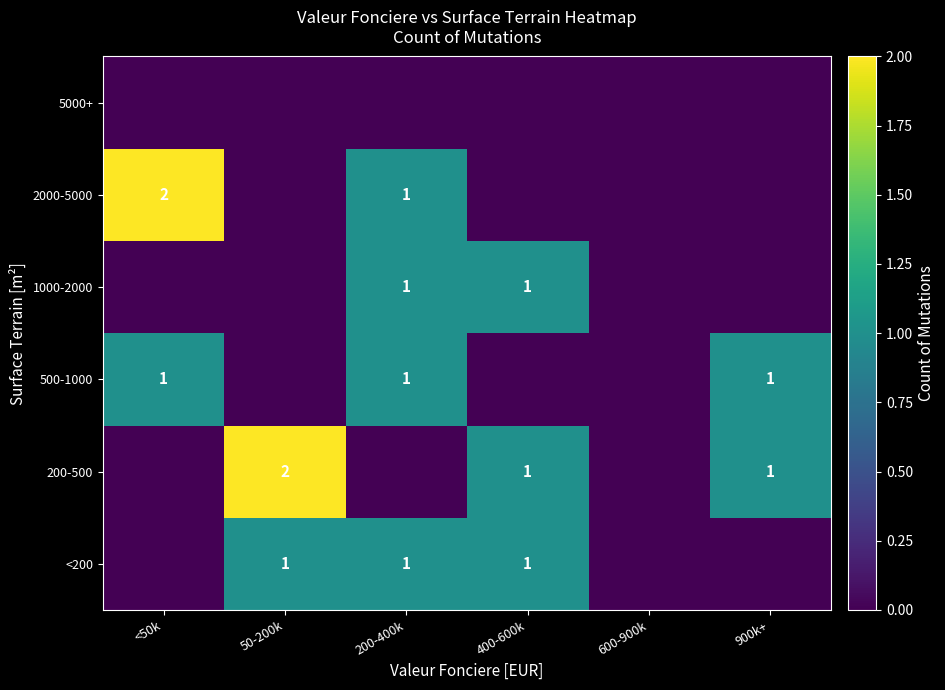

True or false: <200 has a value of 2 at 50-200k.

False